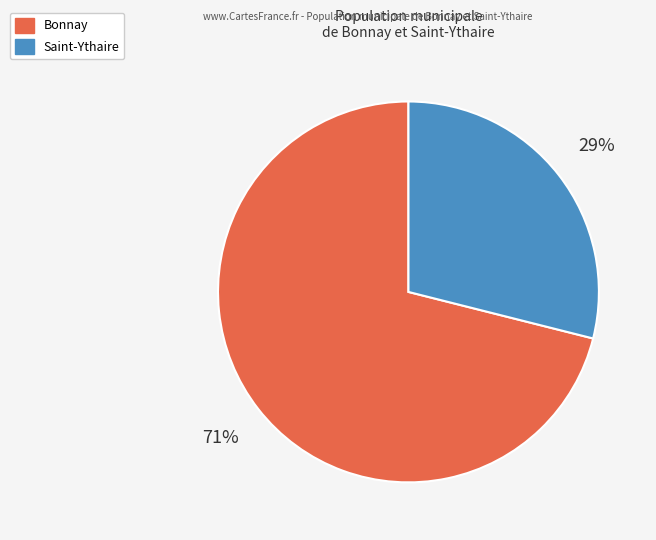

Which category has the biggest portion of the pie?

Bonnay